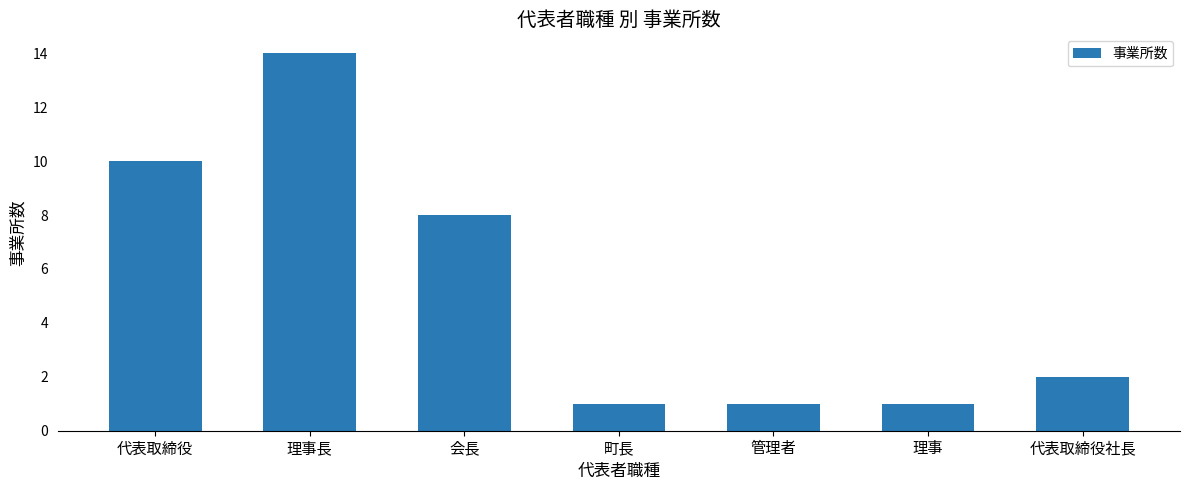

Between 町長 and 理事長, which is larger?

理事長